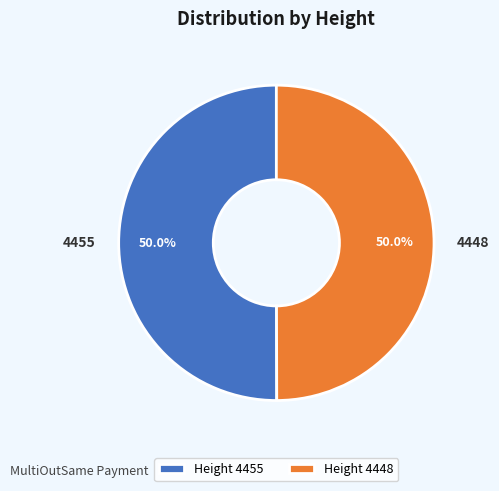

To the nearest percent, what portion does 4455 represent?

50%